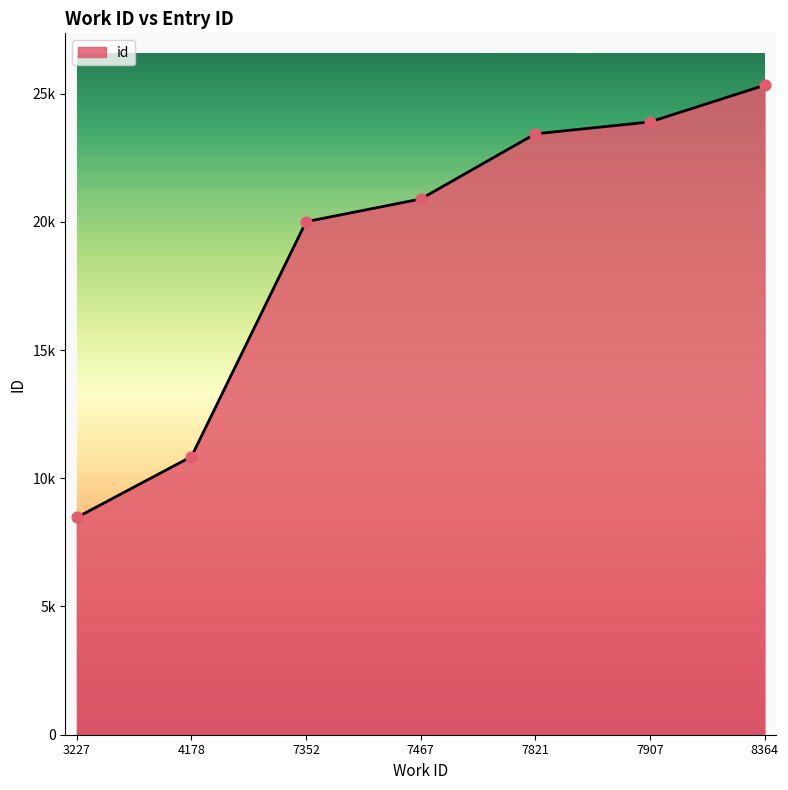

Which has a higher value, 4178 or 7467?

7467